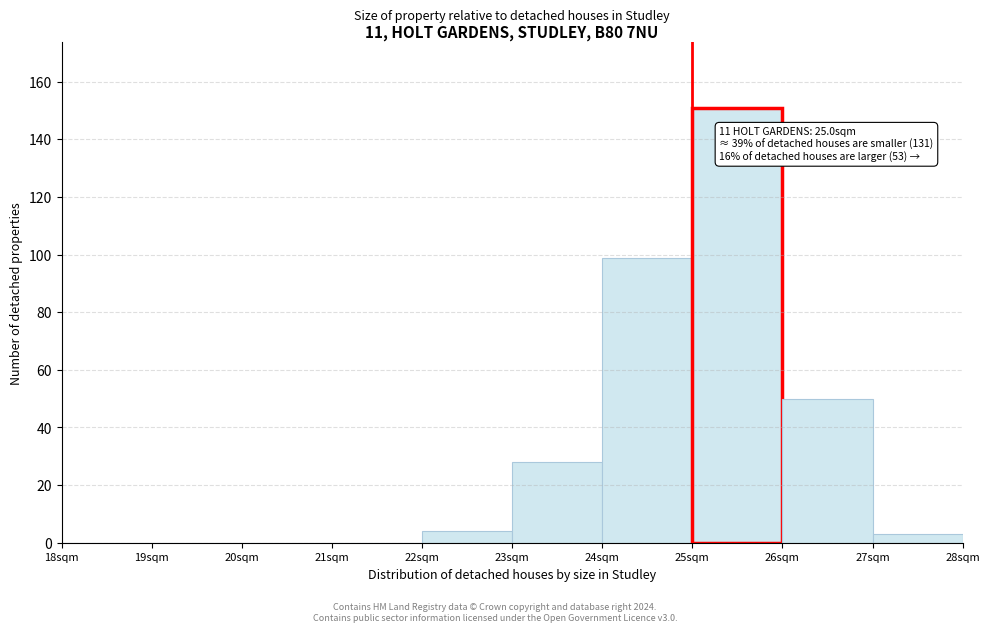

Which range on the x-axis has the tallest bar?

25 to 26